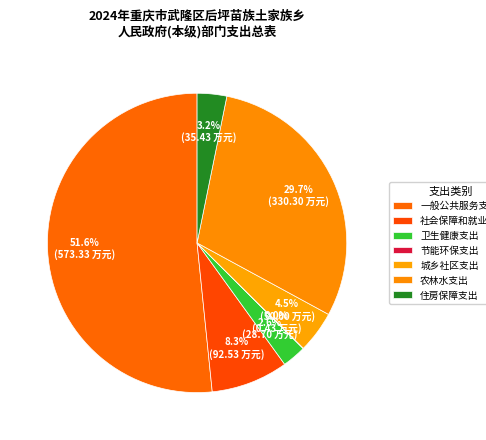

What percentage is the 住房保障支出 slice, to the nearest percent?

3%